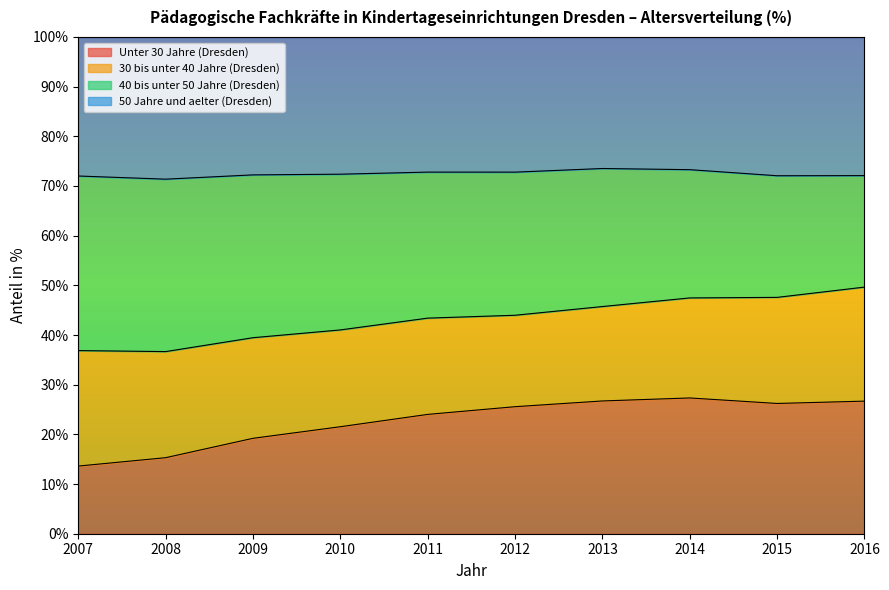

Which series has the widest spread of values?

Unter 30 Jahre (Dresden)